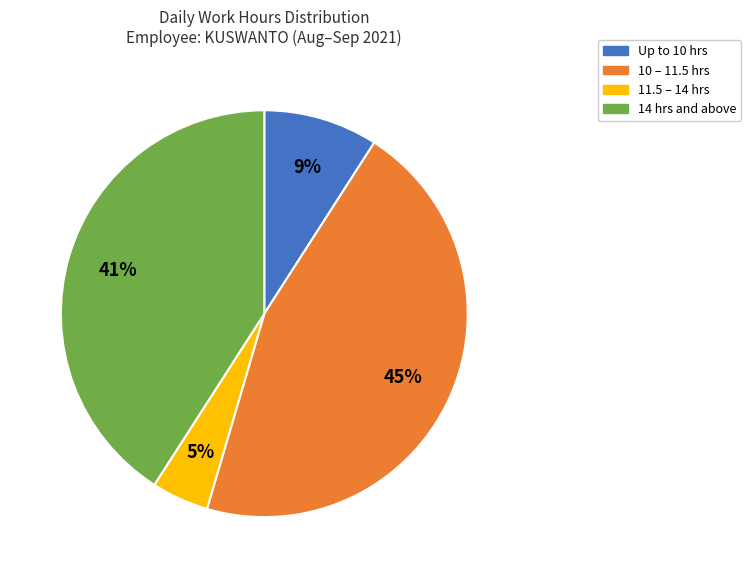

Is there a majority slice in this chart?

No